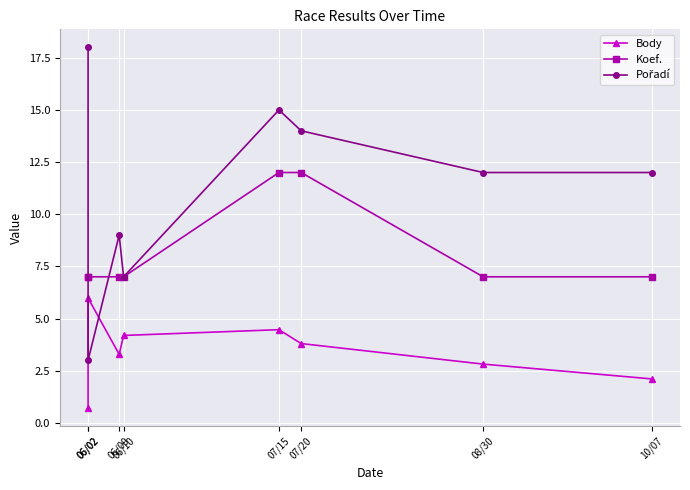

Which has a higher value, 08/30 or 10/07?

08/30